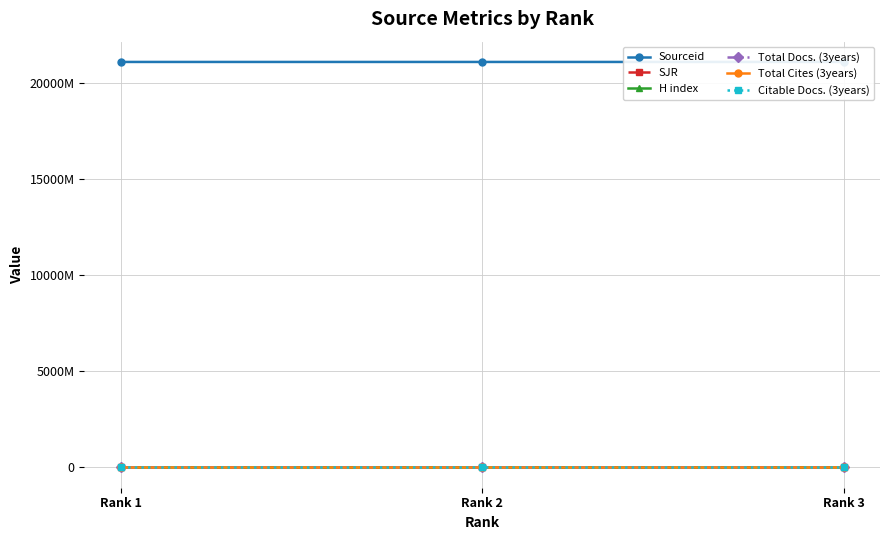

The value of Total Cites (3years) at Rank 2 is 146. True or false?

False